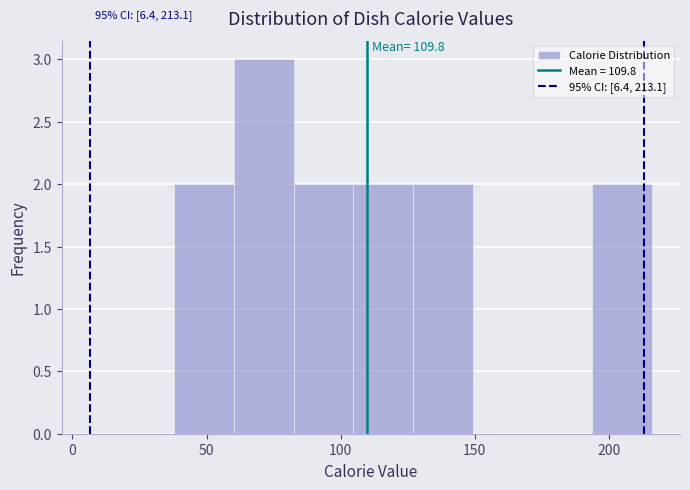

Over which range of the x-axis is the bar tallest?

60 to 85